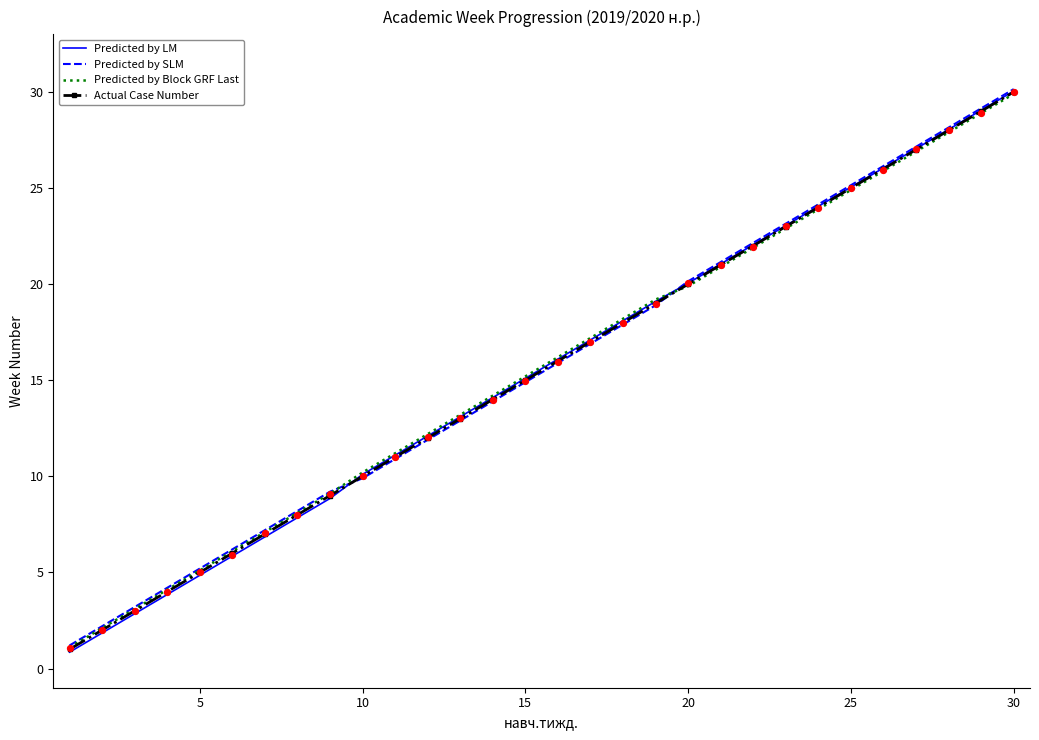

Which series has the largest Y range (max minus min)?

Predicted by LM